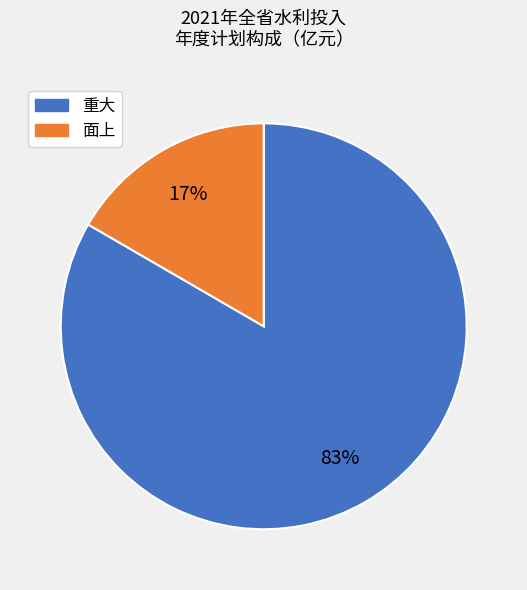

Does any single category account for the majority?

Yes